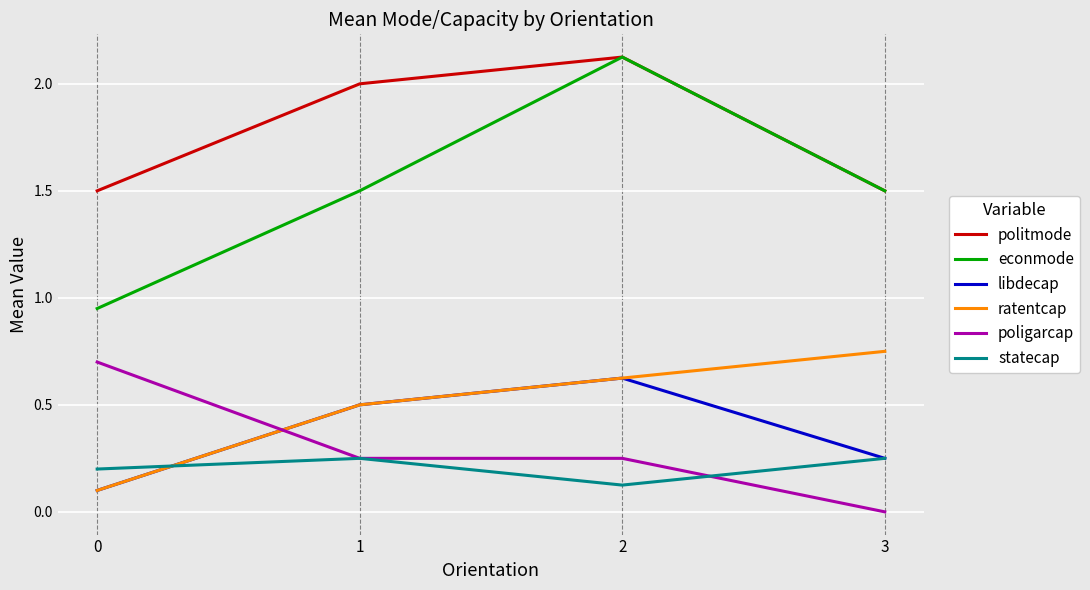

Which series has the largest range (max minus min)?

econmode